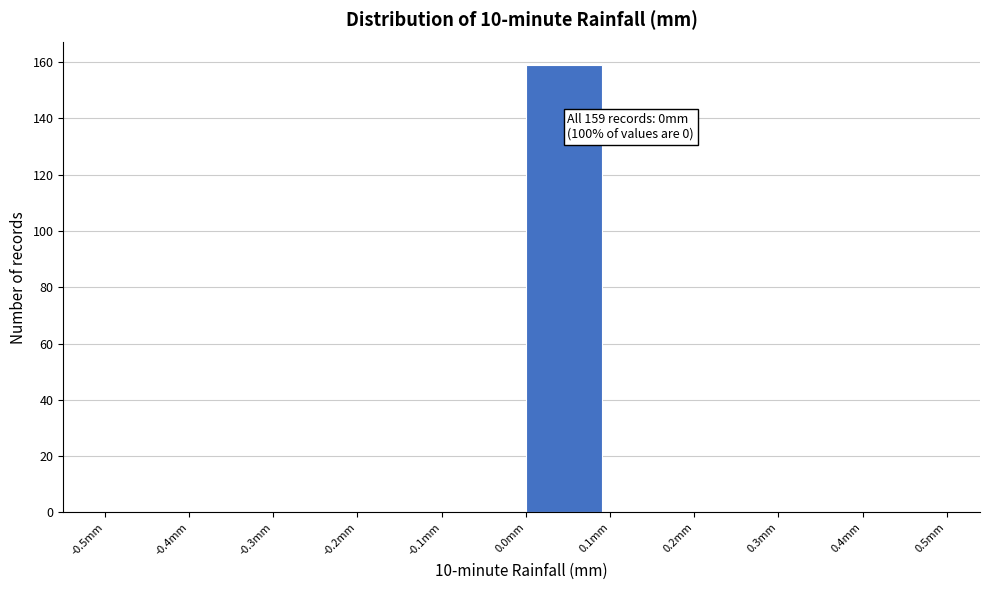

Over which range of the x-axis is the bar tallest?

0.0 to 0.1